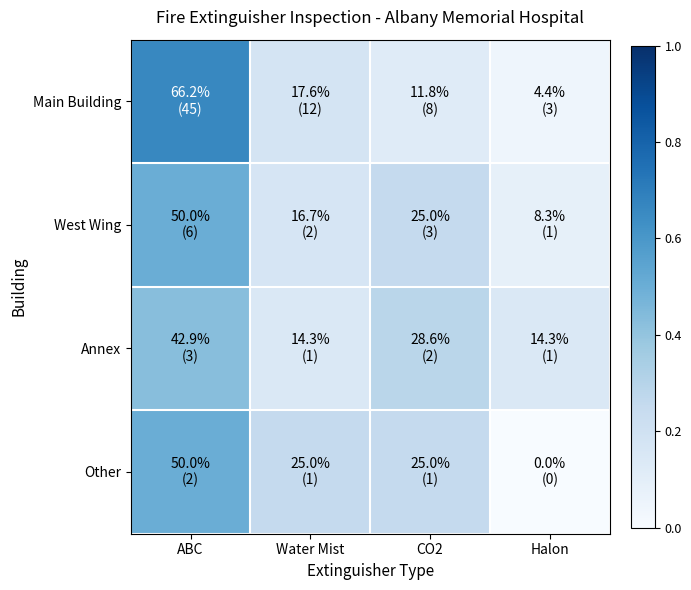

Reading right to left, list all the values displayed in this chart.

Main Building: Halon=0.0	CO2=0.1	Water Mist=0.2	ABC=0.7
West Wing: Halon=0.1	CO2=0.2	Water Mist=0.2	ABC=0.5
Annex: Halon=0.1	CO2=0.3	Water Mist=0.1	ABC=0.4
Other: Halon=0.0	CO2=0.2	Water Mist=0.2	ABC=0.5